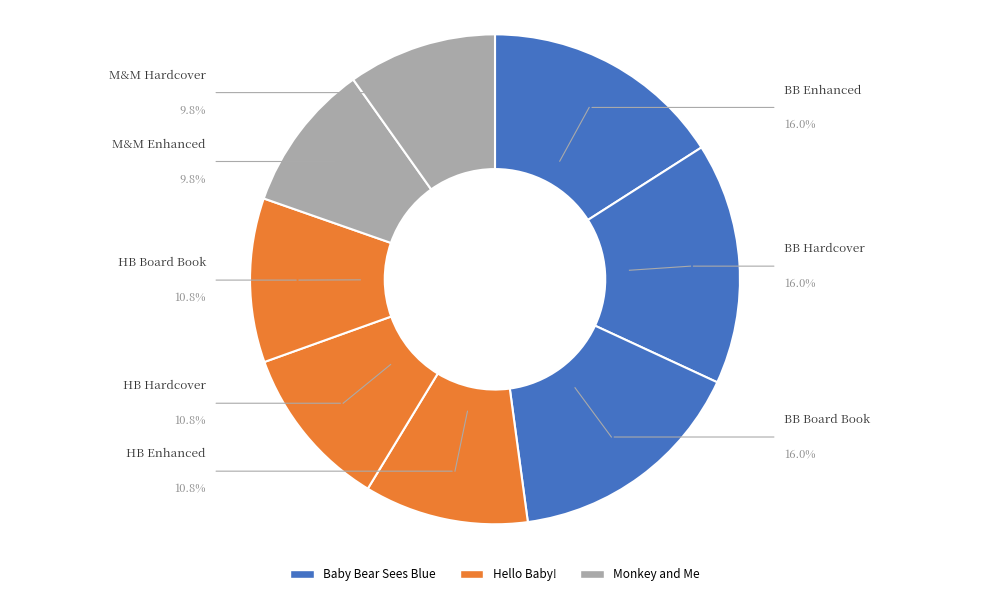

Is it true that Hello Baby! (Enhanced eBook) is 11% of the pie?

True